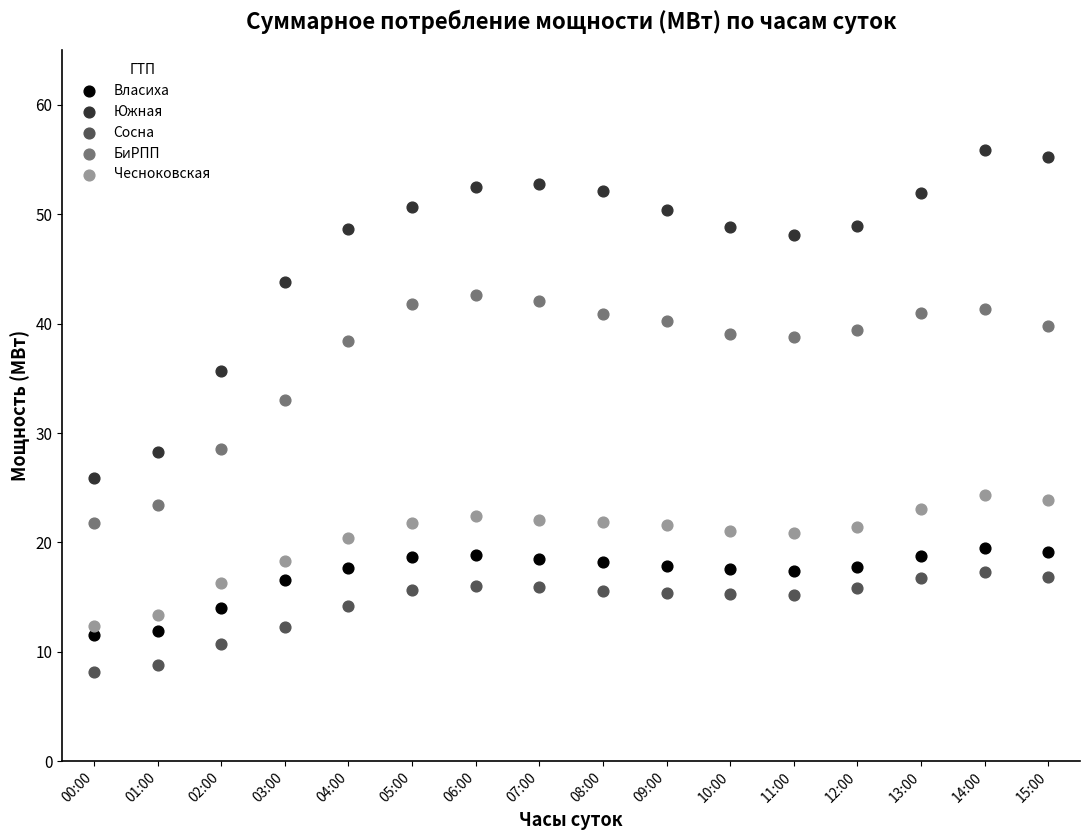

Which series contains the highest Y value?

Южная